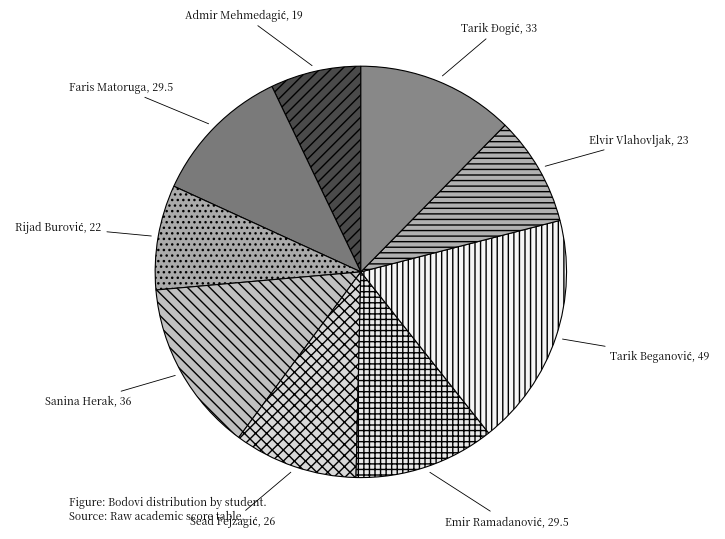

How many slices are in this pie chart?

9